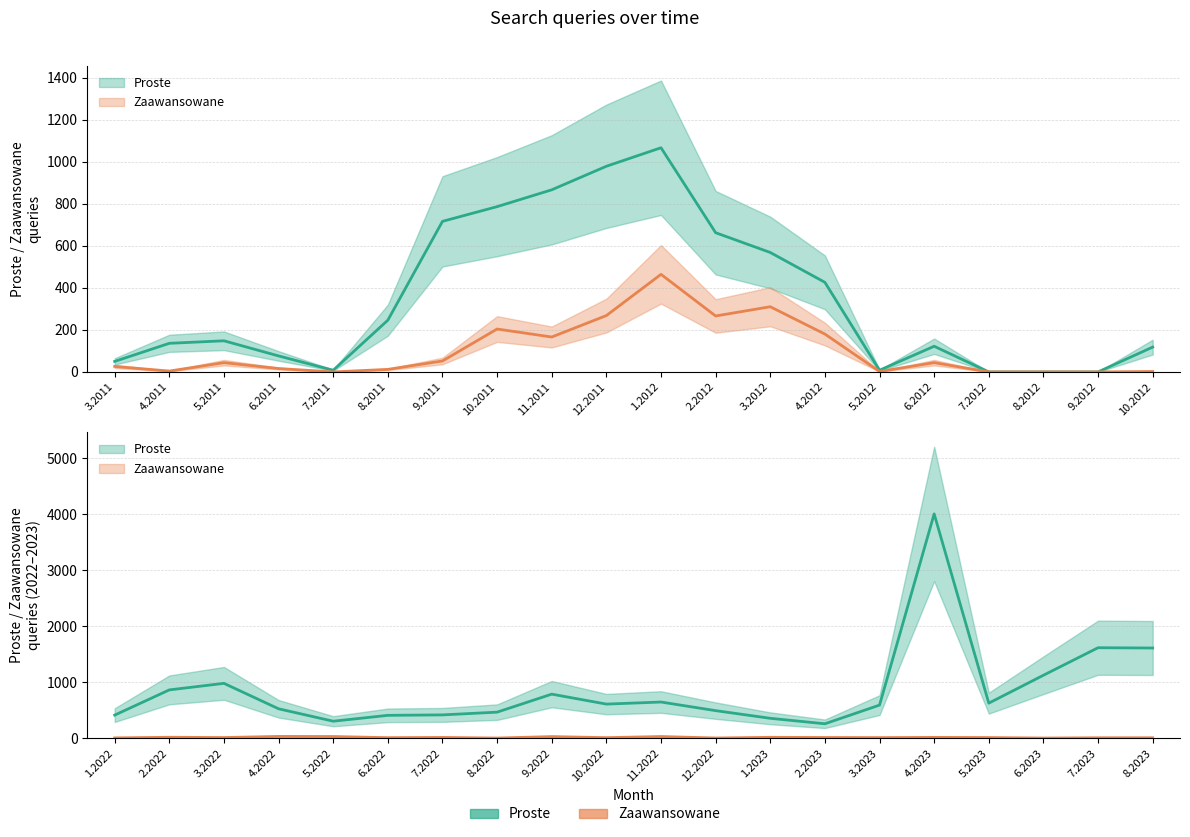

True or false: Zaawansowane and Proste intersect in this chart.

False